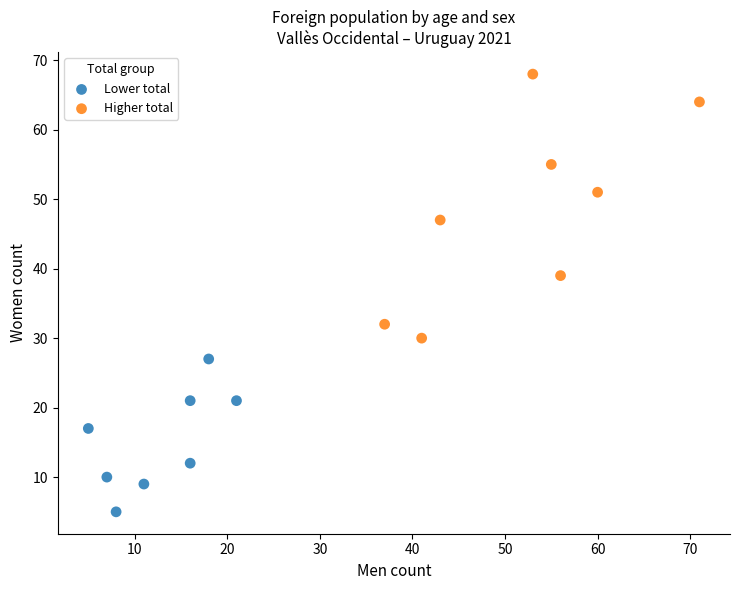

Which series reaches the maximum Y coordinate?

Higher total